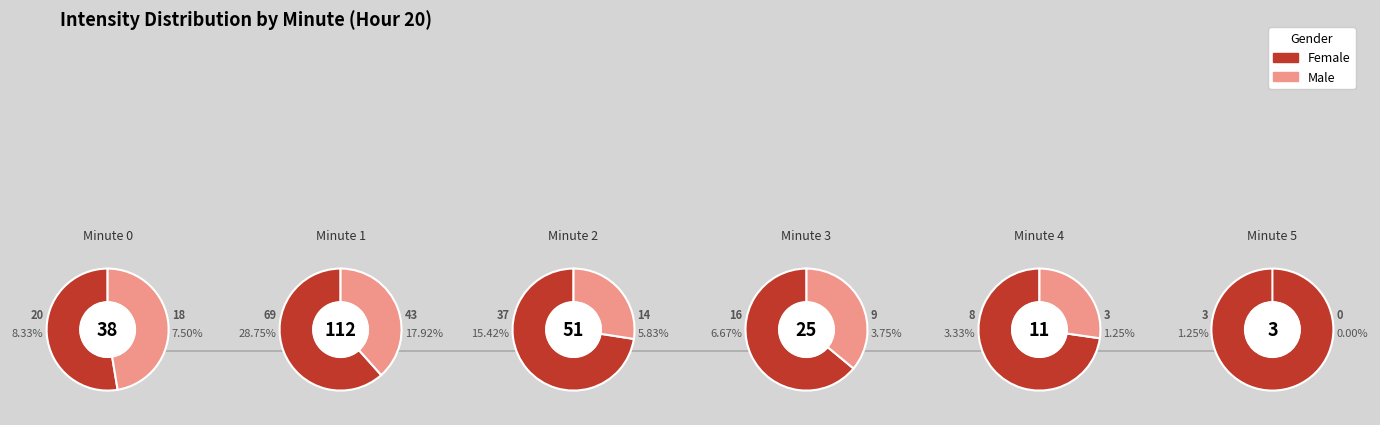

Between minute 2 and minute 5, which series saw the biggest shift?

Female